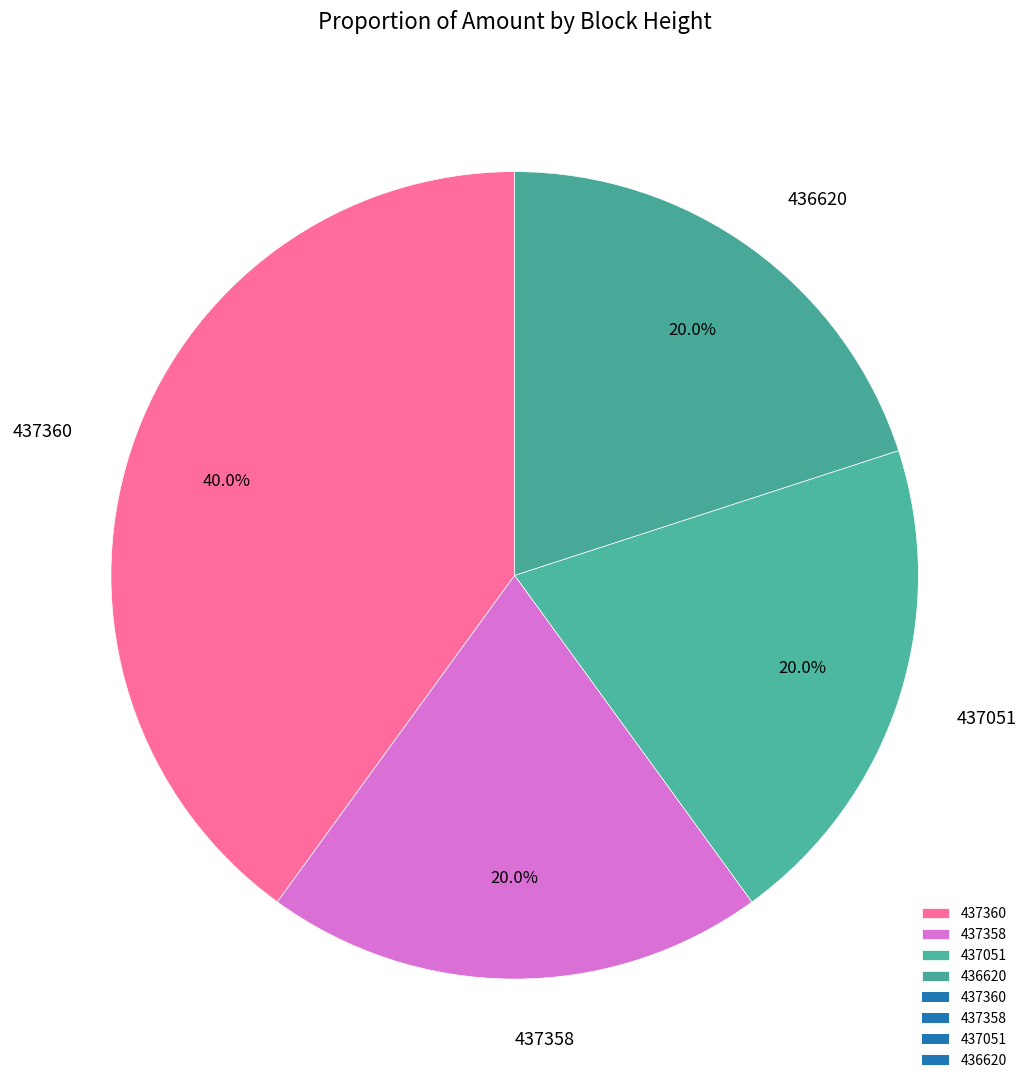

What percentage is the 437360 slice, to the nearest percent?

40%